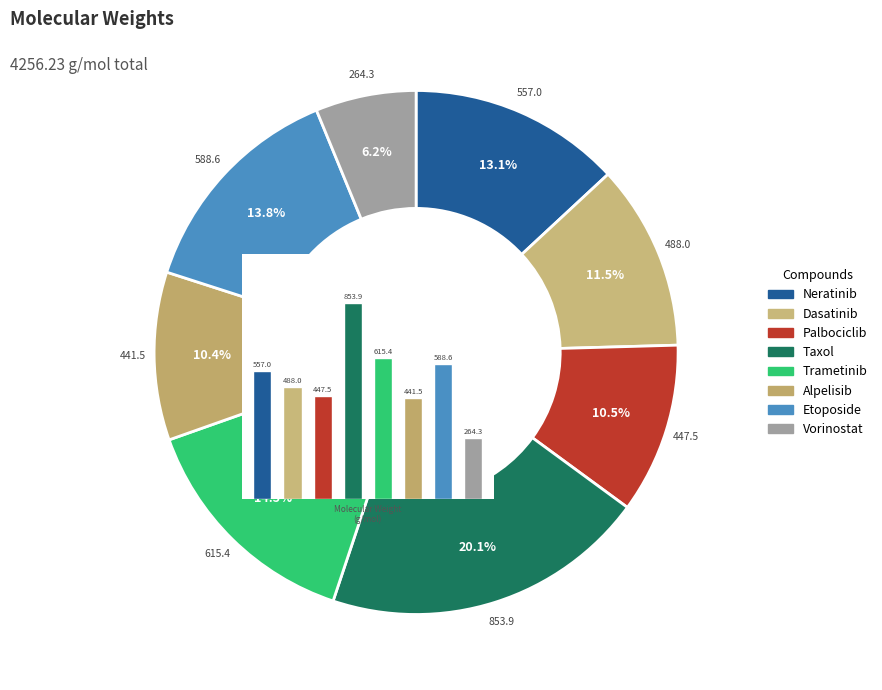

Count the number of slices in the pie.

8